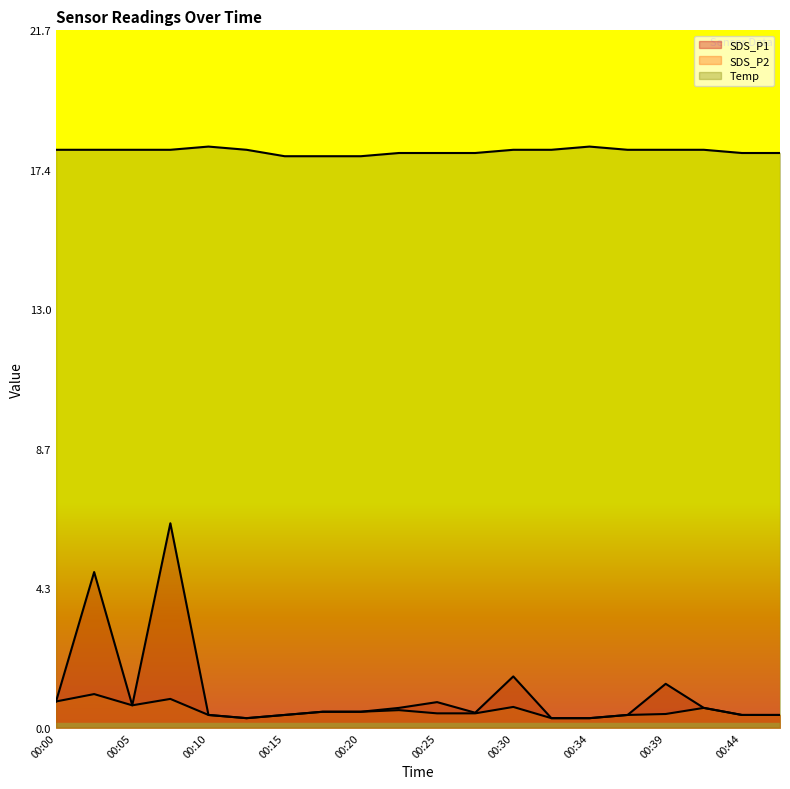

At which label does Temp first exceed 18?

00:10